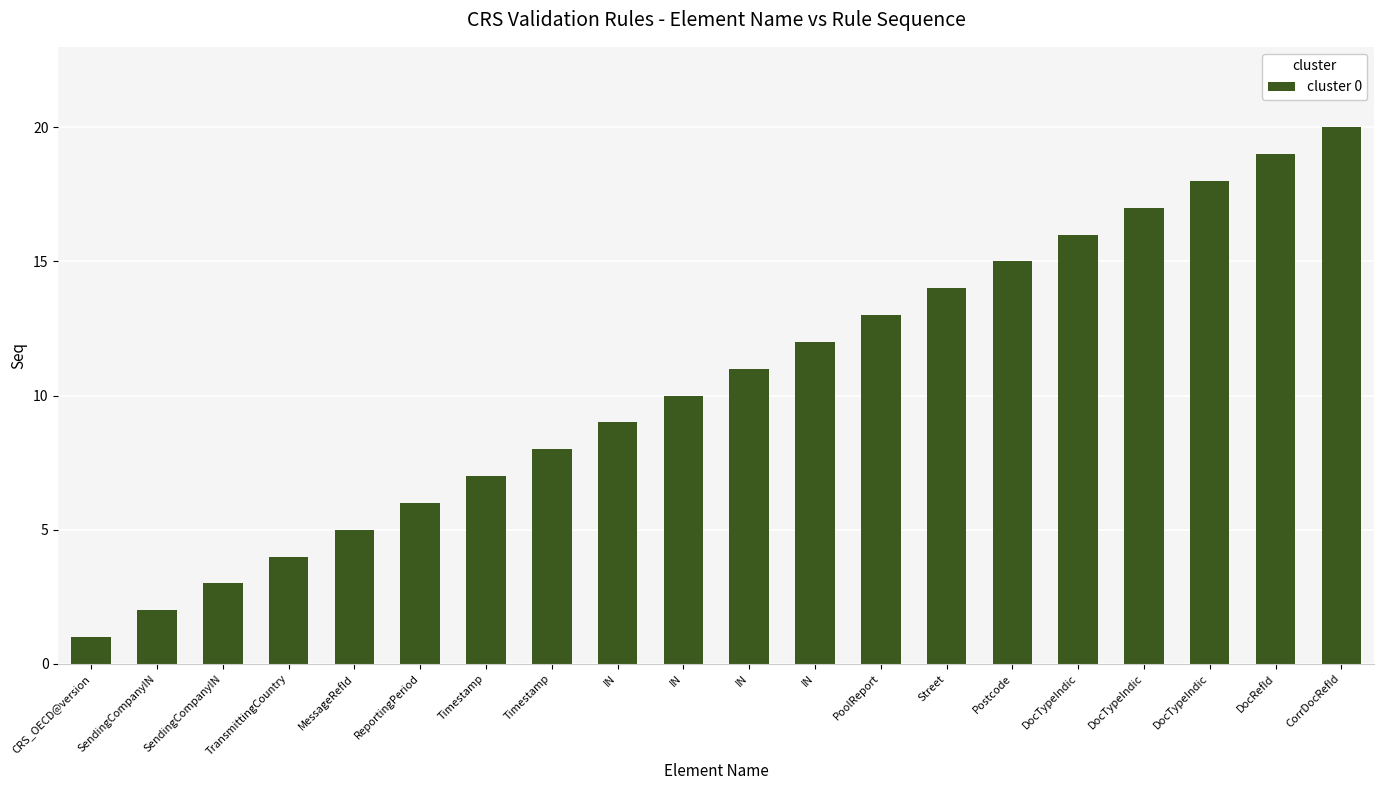

How many categories are shown in the chart?

20